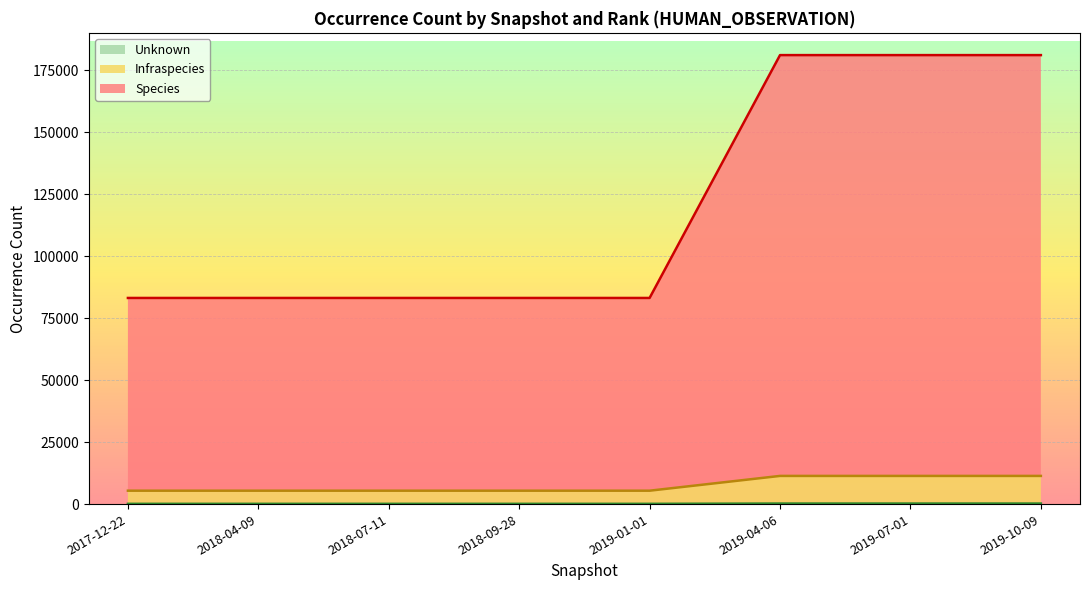

What is the minimum value for Unknown?

129